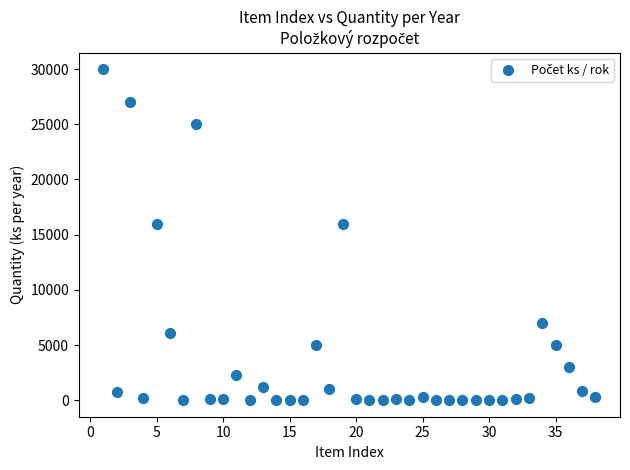

What is the range of Y values (max minus min)?

29995